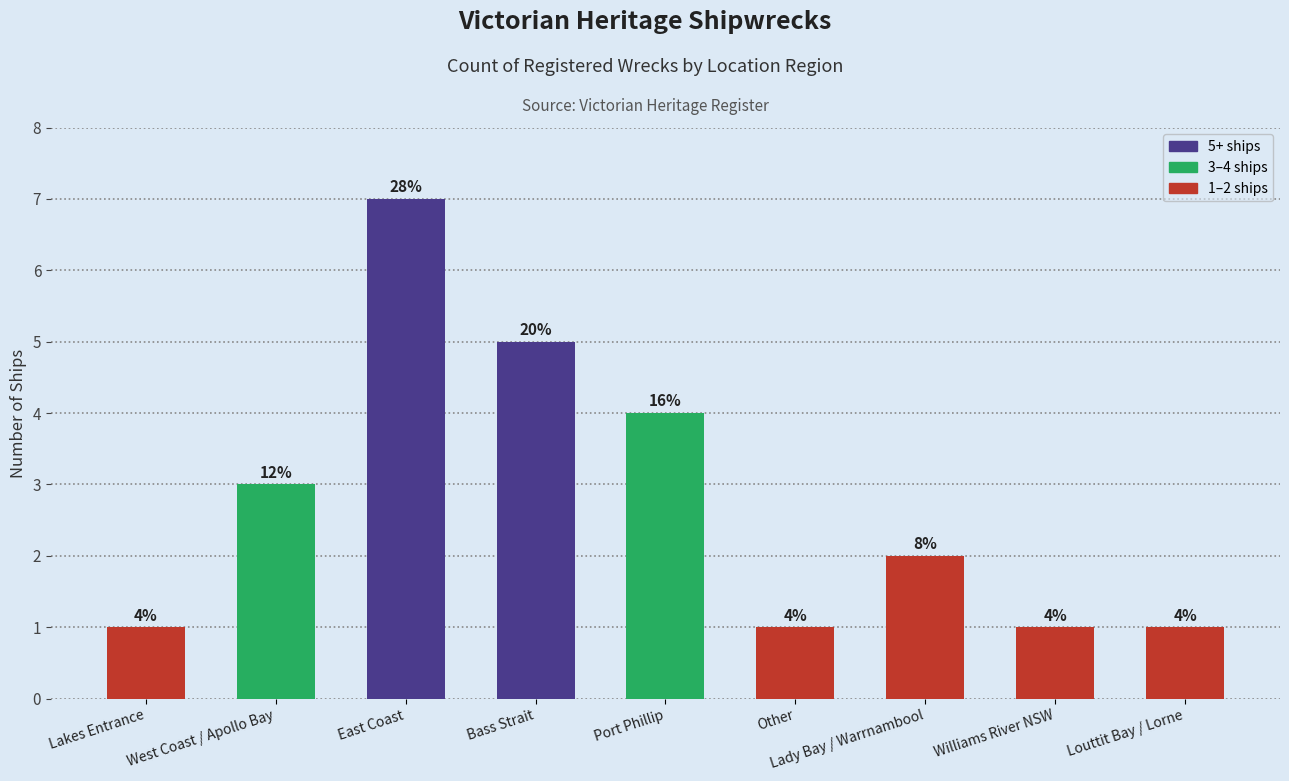

Does the chart contain stacked bars?

No